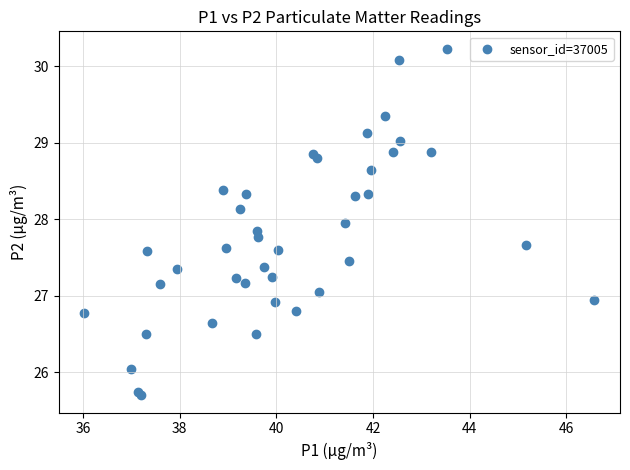

What is the range of Y values (max minus min)?

4.5